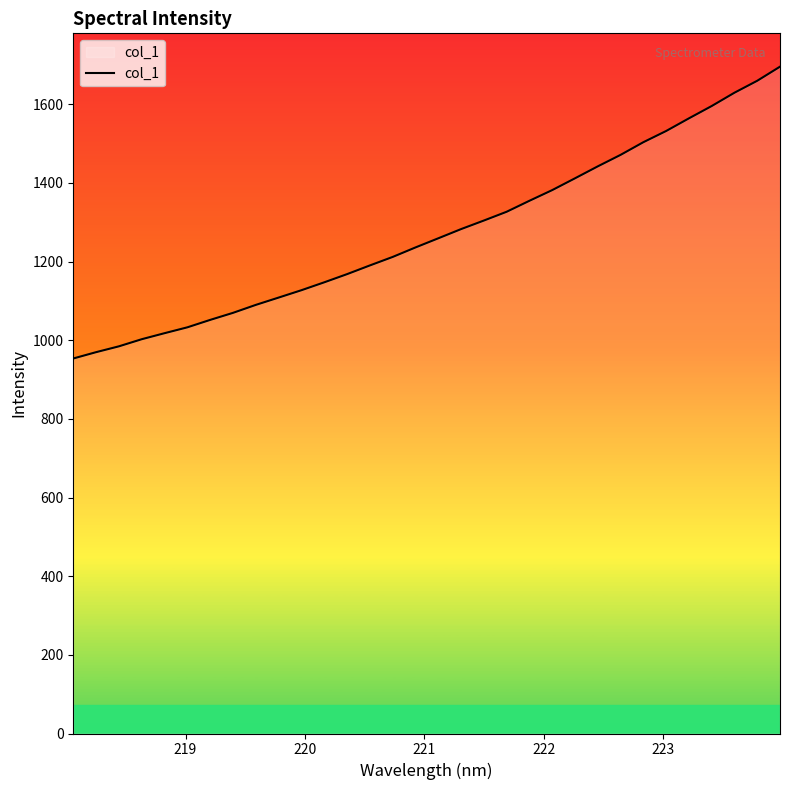

What is the difference between the maximum and minimum values?

742.1